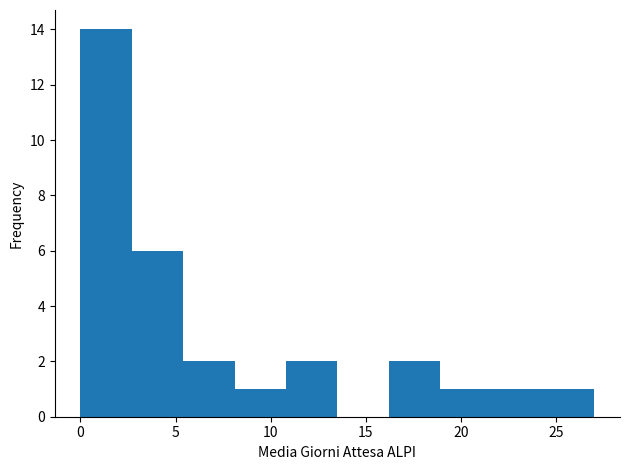

How tall is the bar that spans 2.7 to 5.4 on the x-axis? Neither the bar edges nor the heights are printed on the chart, so give them approximately, as read against the axes.

6